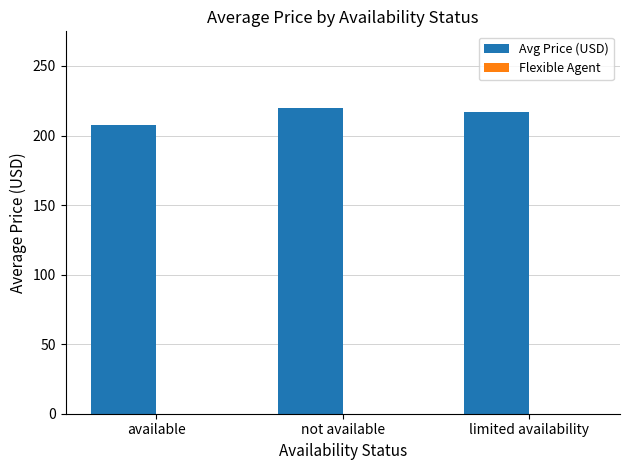

What is the approximate value at available?

207.6